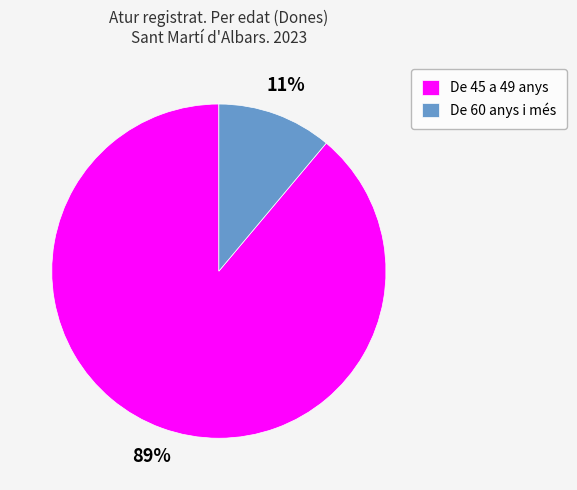

Do De 60 anys i més and De 45 a 49 anys together represent more than half of the pie?

Yes